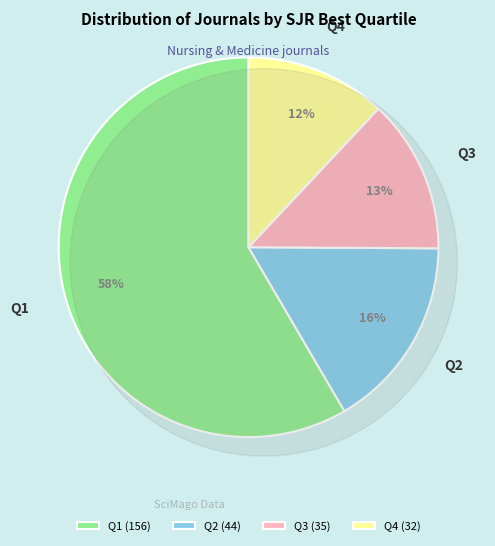

Is there a majority slice in this chart?

Yes